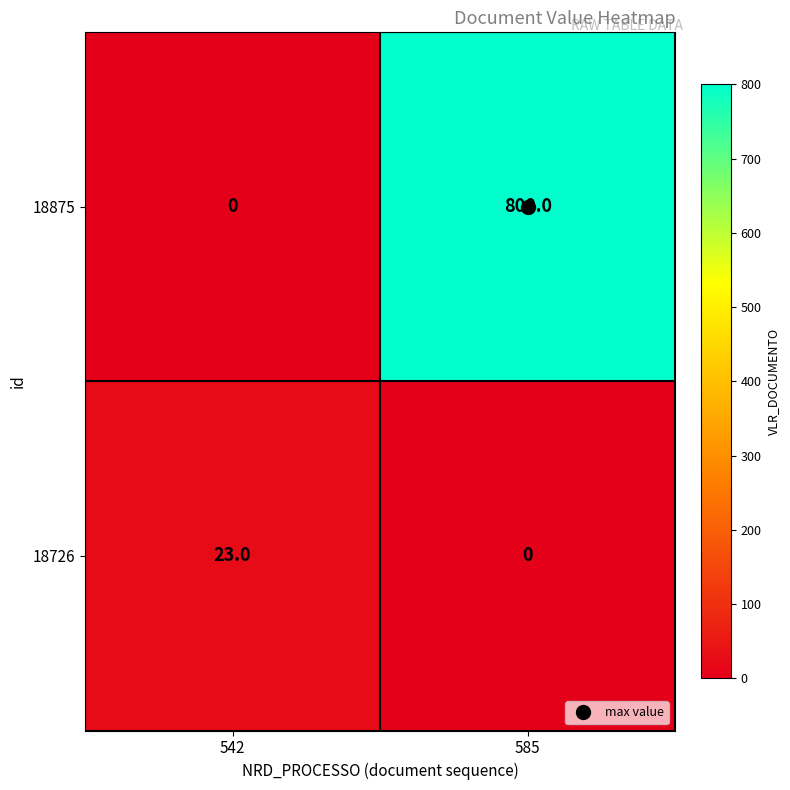

At how many categories does at least one series exceed 12?

2